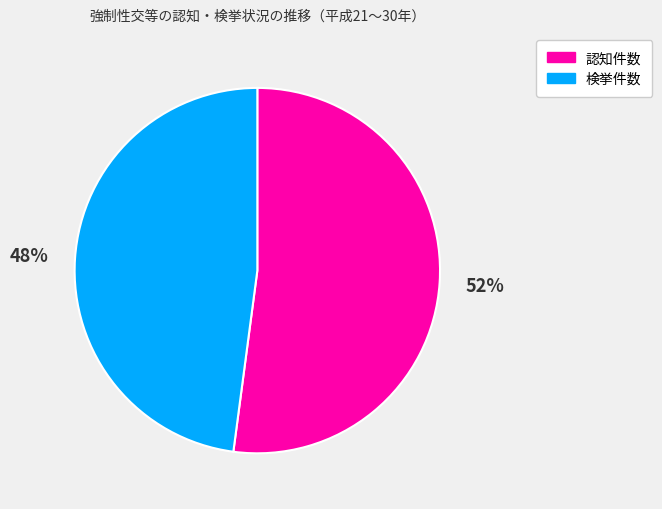

To the nearest percent, what is the average slice percentage?

50%